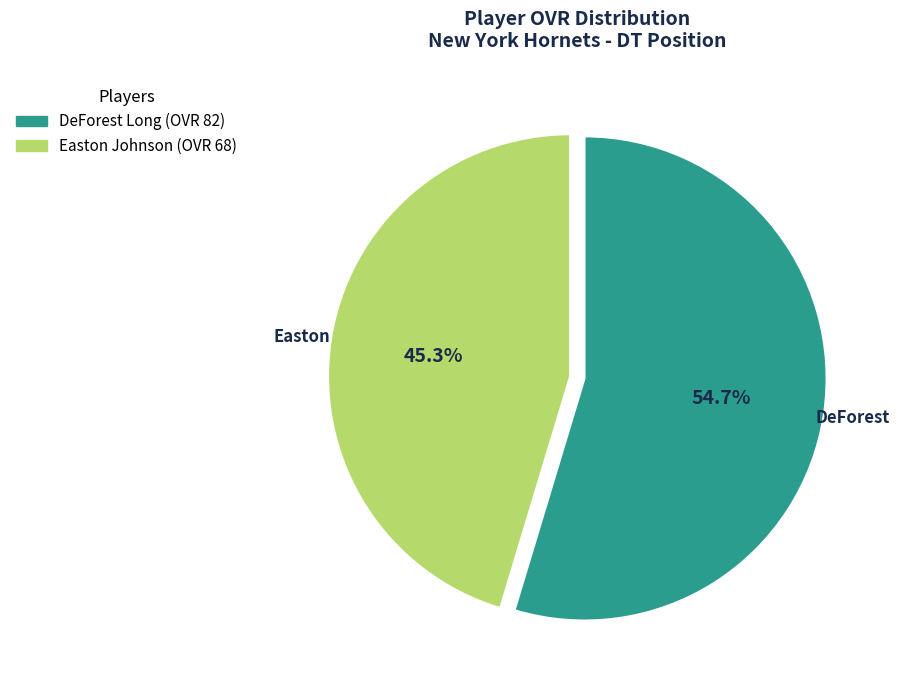

Between DeForest Long (OVR 82) and Easton Johnson (OVR 68), which is larger?

DeForest Long (OVR 82)